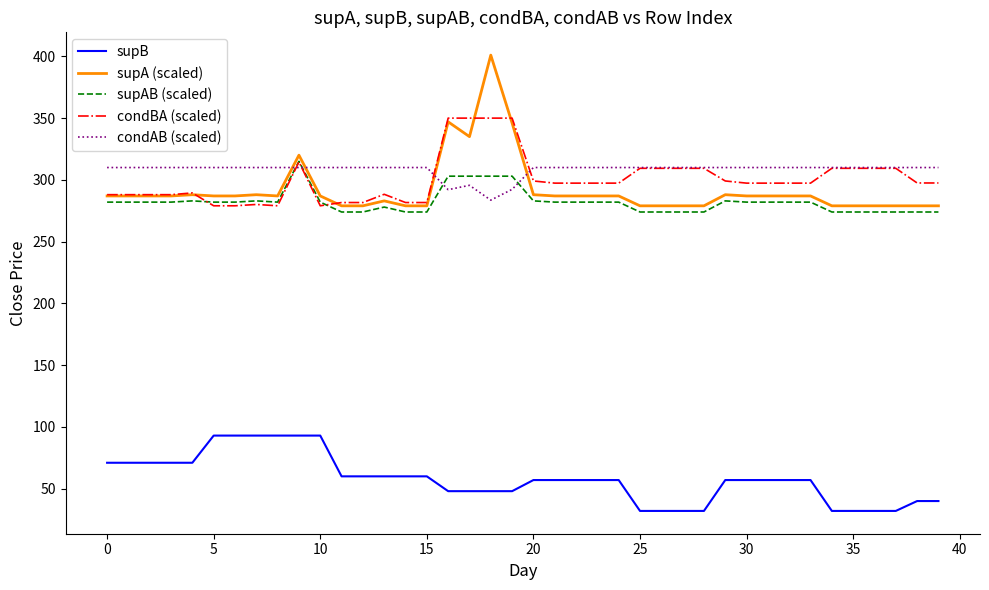

What is the average value of the supA (scaled) series?

292.1